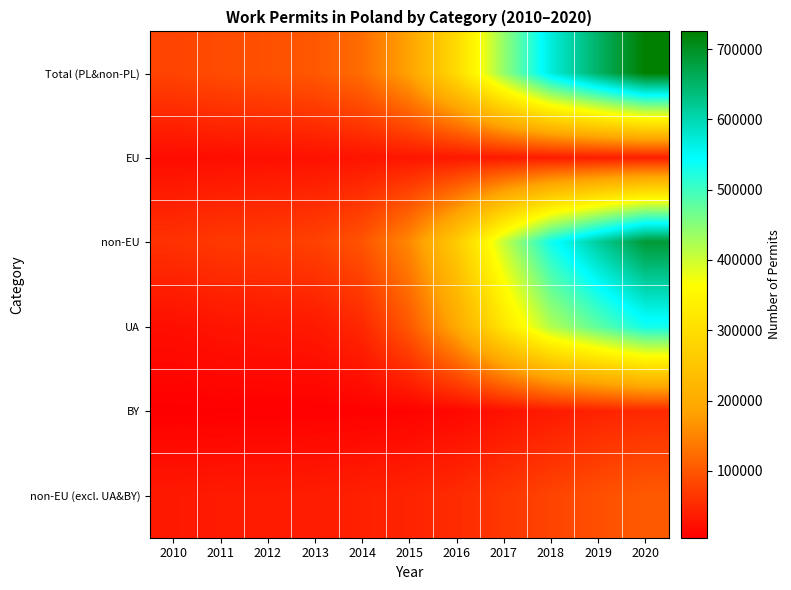

Which series has the largest range (max minus min)?

Total (PL&non-PL)